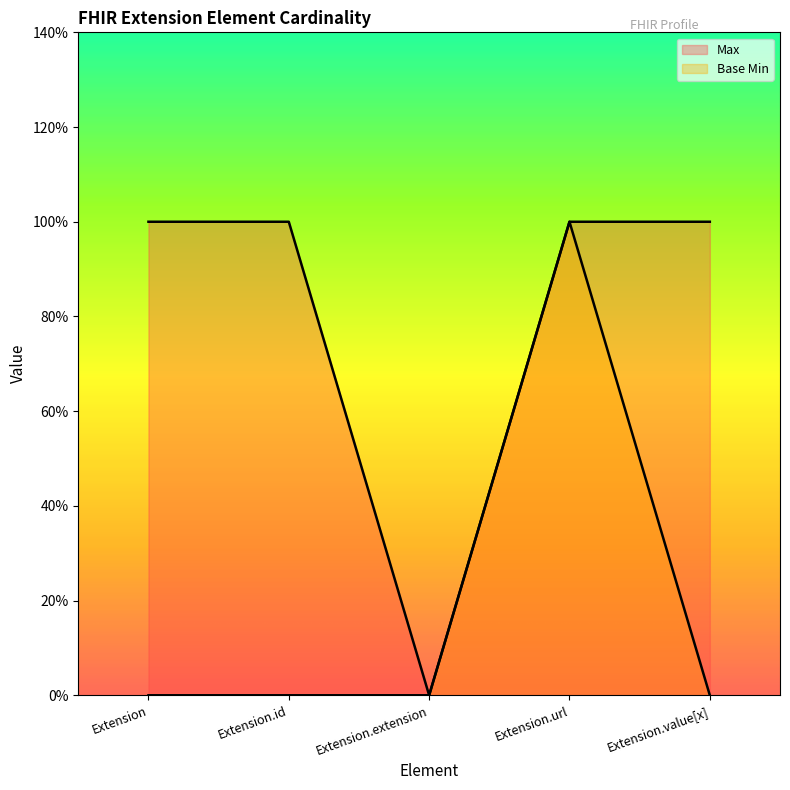

Between Extension.url and Extension.value[x], which series saw the biggest shift?

Base Min